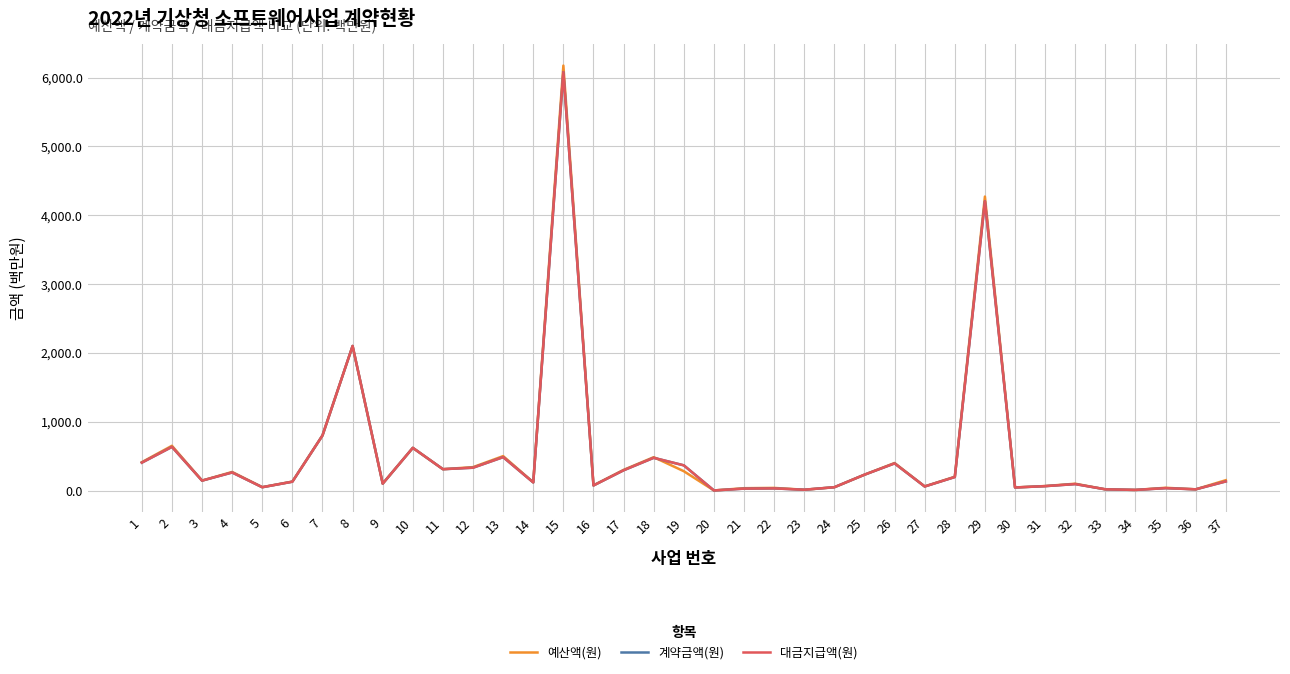

Does the chart have visible grid lines?

Yes